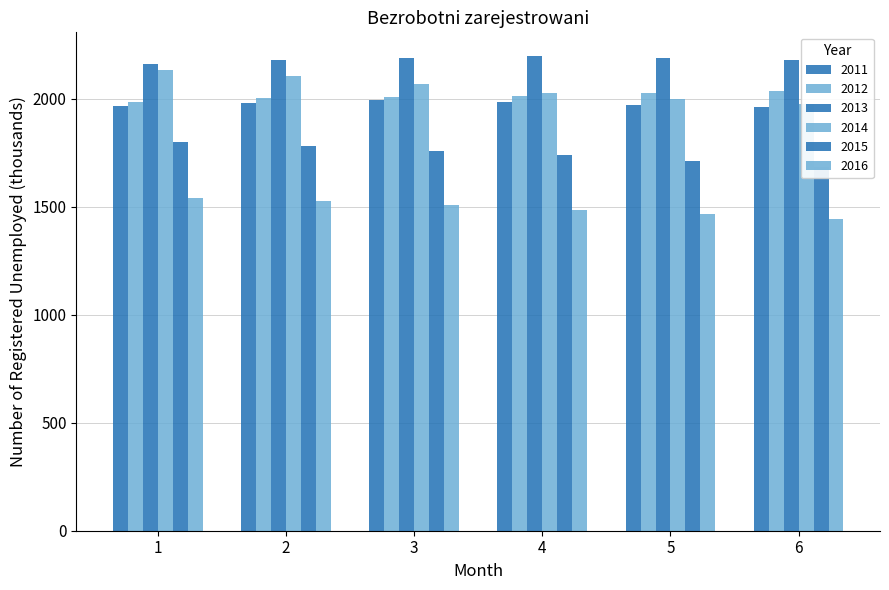

Which series changed the most between 1 and 5?

2014